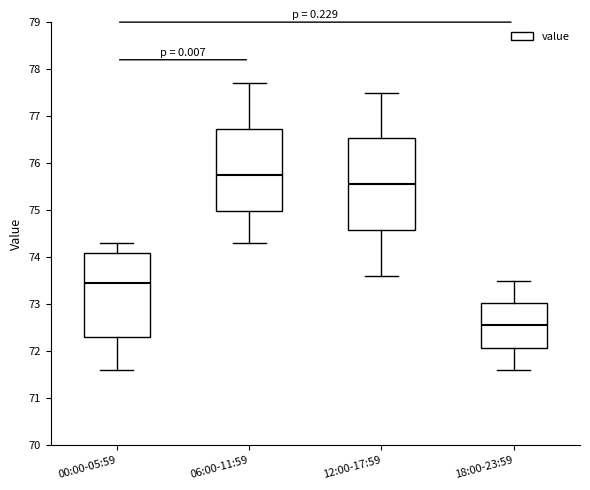

Which box is the tallest, from its lower edge to its upper edge?

12:00-17:59